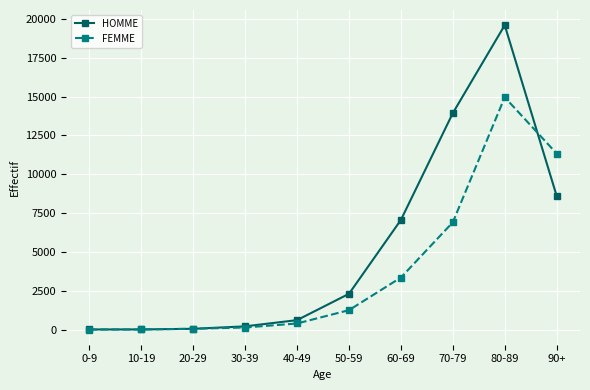

Where is FEMME nearest to the value 7480?

70-79